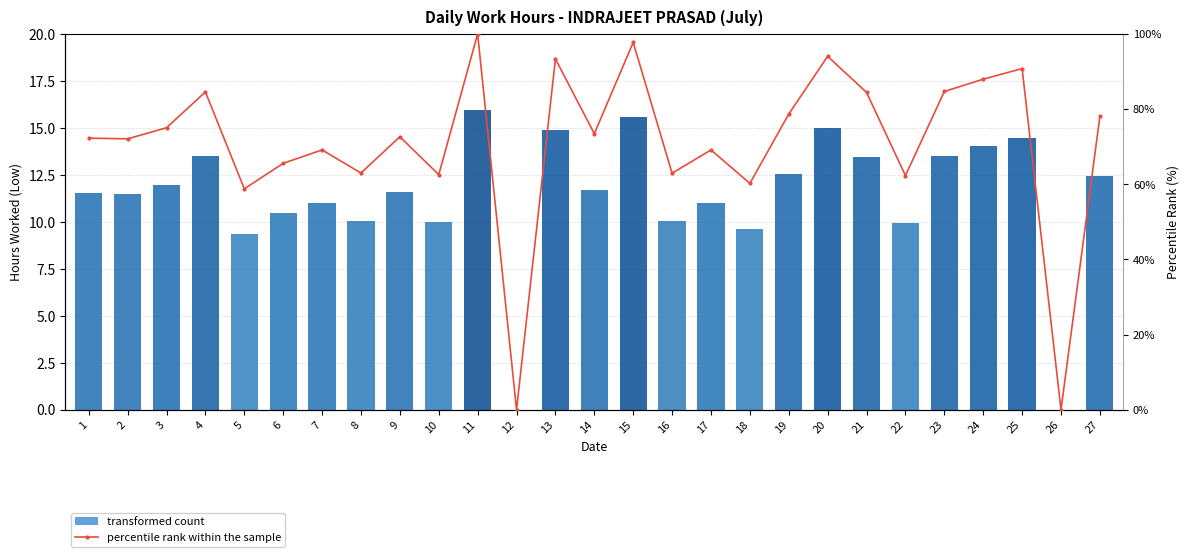

The transformed count series shows 21.9 at 25. True or false?

False